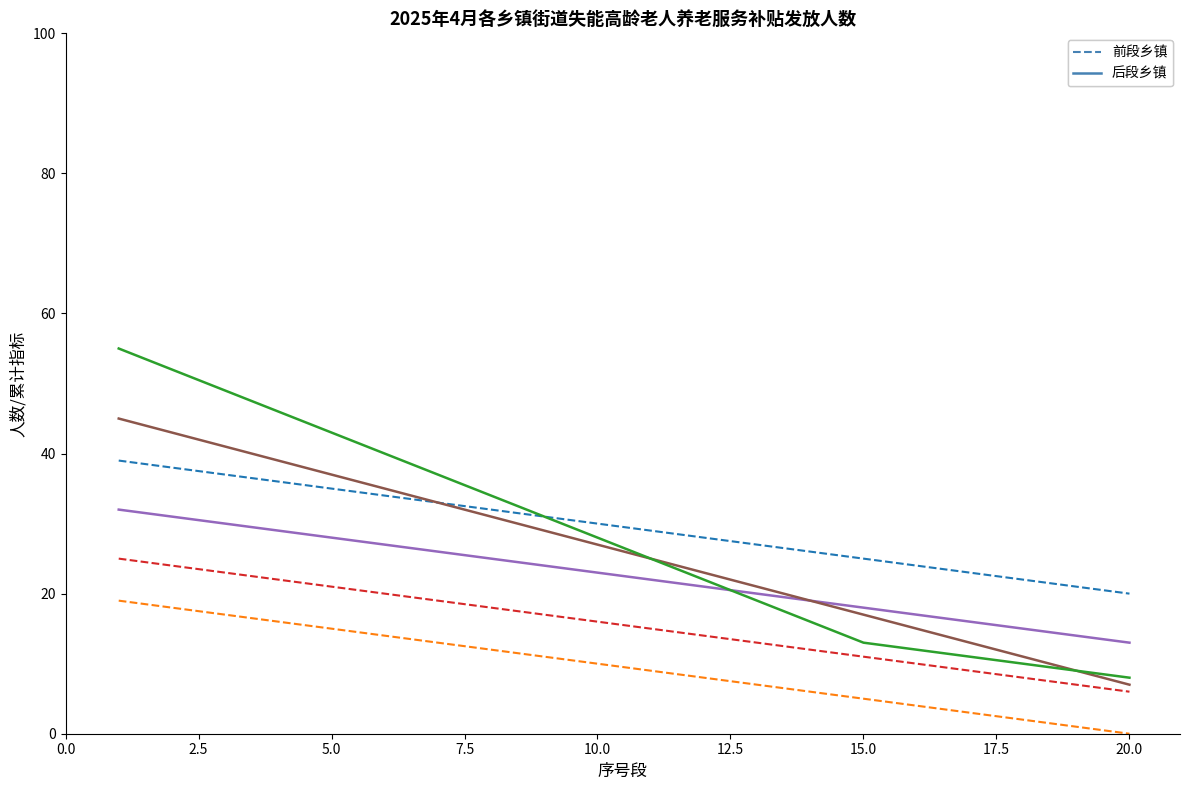

Count the number of data series in this chart.

6